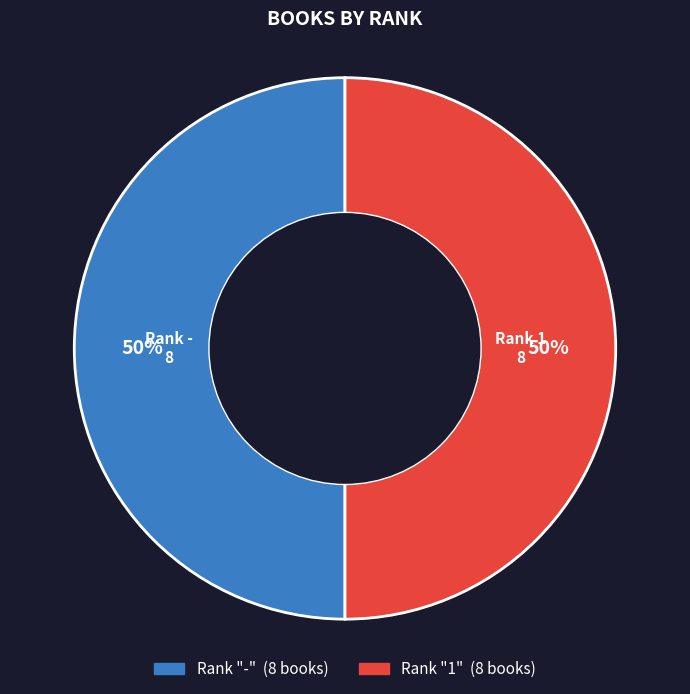

To the nearest percent, what is the average slice percentage?

50%